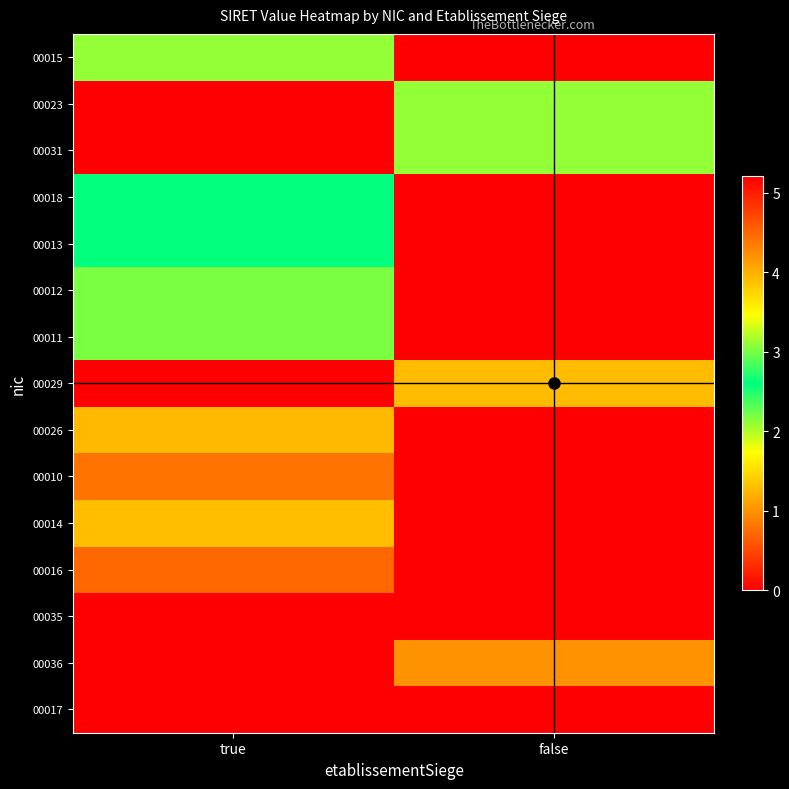

Reading left to right, transcribe all the data shown in this chart.

00015: true=21020261000015	false=0
00023: true=0	false=21020261000023
00031: true=0	false=21020261000031
00018: true=26020273400018	false=0
00013: true=26021056200013	false=0
00012: true=30124326700012	false=0
00011: true=30233312500011	false=0
00029: true=0	false=39213786500029
00026: true=39343821300026	false=0
00010: true=44084896800010	false=0
00014: true=38859124000014	false=0
00016: true=44910404100016	false=0
00035: true=51884918700035	false=0
00036: true=0	false=42092500000036
00017: true=0	false=52075307000017